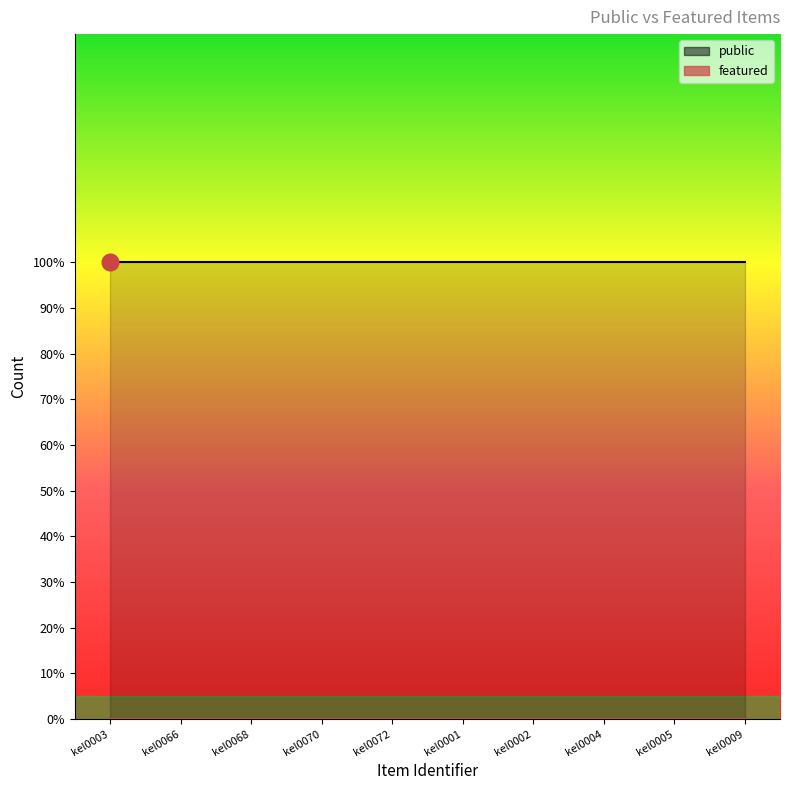

Between kel0072 and kel0004, which series saw the biggest shift?

public